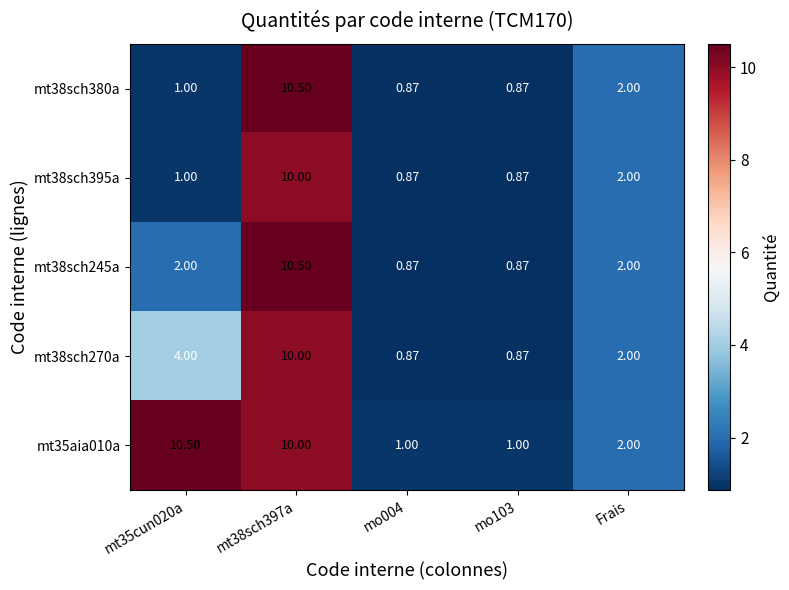

Is the value of mt38sch380a at mt38sch397a greater than the value of mt38sch270a at mt35cun020a?

Yes